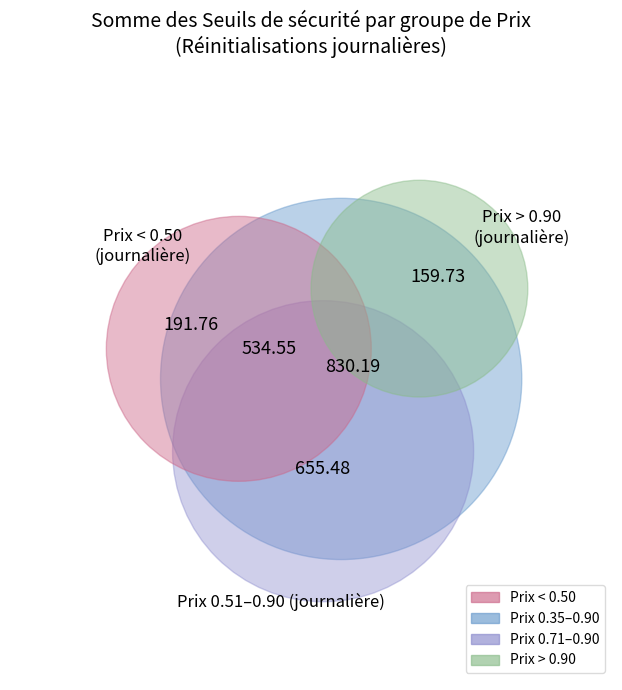

To the nearest percent, what is the average slice percentage?

8%